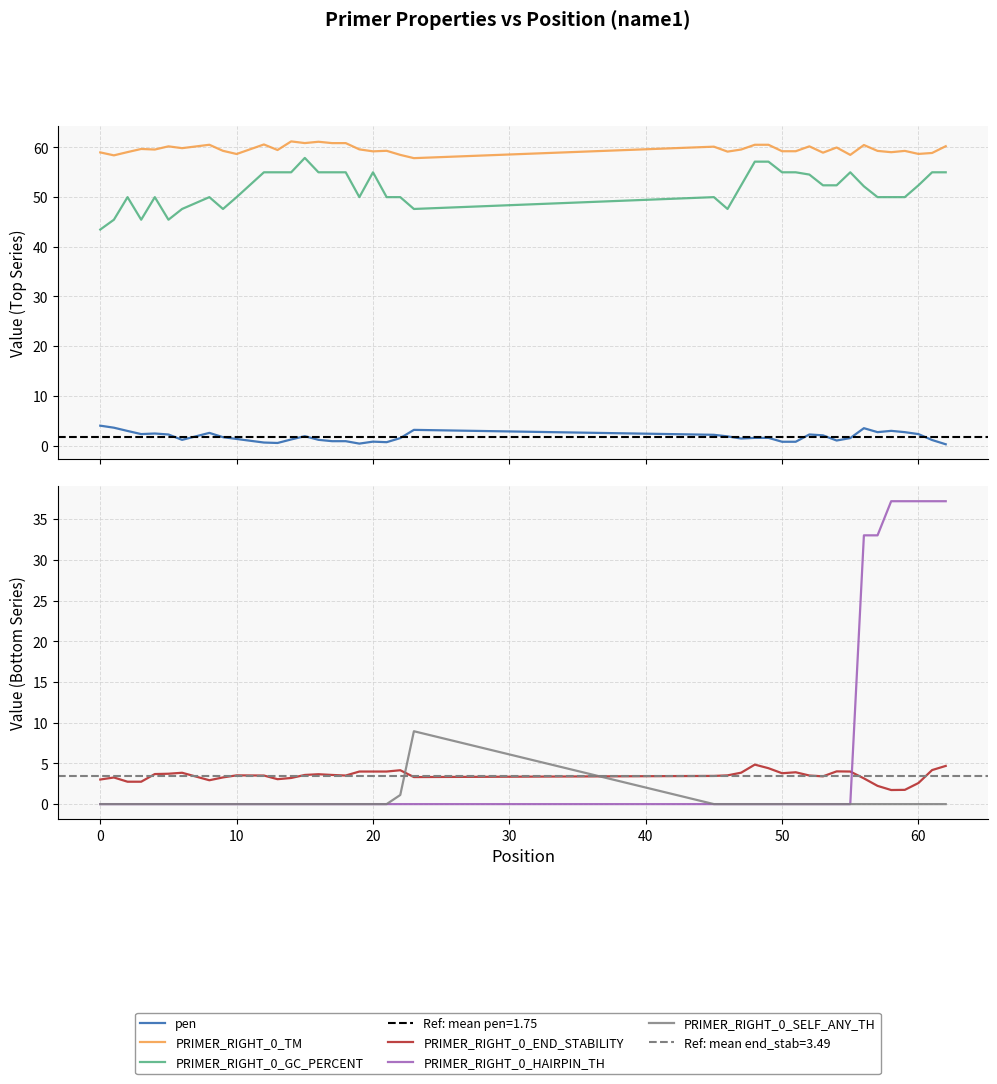

Reading left to right, extract all data points from this chart.

pen: 4.0	3.6	2.9	2.3	2.4	2.2	1.1	2.5	1.7	1.3	0.6	0.5	1.2	1.9	1.1	0.9	0.9	0.4	0.8	0.7	1.5	3.2	2.2	1.8	1.4	1.5	1.5	0.8	0.8	2.2	2.0	1.0	1.5	3.5	2.7	3.0	2.7	2.3	1.1	0.3
PRIMER_RIGHT_0_TM: 59.0	58.4	59.1	59.7	59.6	60.2	59.9	60.5	59.3	58.7	60.6	59.5	61.2	60.9	61.1	60.9	60.9	59.6	59.2	59.3	58.5	57.8	60.2	59.2	59.6	60.5	60.5	59.2	59.2	60.2	59.0	60.0	58.5	60.5	59.3	59.0	59.3	58.7	58.9	60.3
PRIMER_RIGHT_0_GC_PERCENT: 43.5	45.5	50.0	45.5	50.0	45.5	47.6	50.0	47.6	50.0	55.0	55.0	55.0	57.9	55.0	55.0	55.0	50.0	55.0	50.0	50.0	47.6	50.0	47.6	52.4	57.1	57.1	55.0	55.0	54.5	52.4	52.4	55.0	52.2	50.0	50.0	50.0	52.4	55.0	55.0
PRIMER_RIGHT_0_END_STABILITY: 3.0	3.3	2.8	2.8	3.7	3.7	3.9	2.9	3.3	3.5	3.5	3.1	3.2	3.6	3.7	3.6	3.5	4.0	4.0	4.0	4.2	3.3	3.5	3.5	3.9	4.8	4.4	3.8	3.9	3.5	3.4	4.0	4.0	3.2	2.2	1.7	1.8	2.6	4.2	4.7
PRIMER_RIGHT_0_HAIRPIN_TH: 0.0	0.0	0.0	0.0	0.0	0.0	0.0	0.0	0.0	0.0	0.0	0.0	0.0	0.0	0.0	0.0	0.0	0.0	0.0	0.0	0.0	0.0	0.0	0.0	0.0	0.0	0.0	0.0	0.0	0.0	0.0	0.0	0.0	33.0	33.0	37.2	37.2	37.2	37.2	37.2
PRIMER_RIGHT_0_SELF_ANY_TH: 0.0	0.0	0.0	0.0	0.0	0.0	0.0	0.0	0.0	0.0	0.0	0.0	0.0	0.0	0.0	0.0	0.0	0.0	0.0	0.0	1.1	8.9	0.0	0.0	0.0	0.0	0.0	0.0	0.0	0.0	0.0	0.0	0.0	0.0	0.0	0.0	0.0	0.0	0.0	0.0